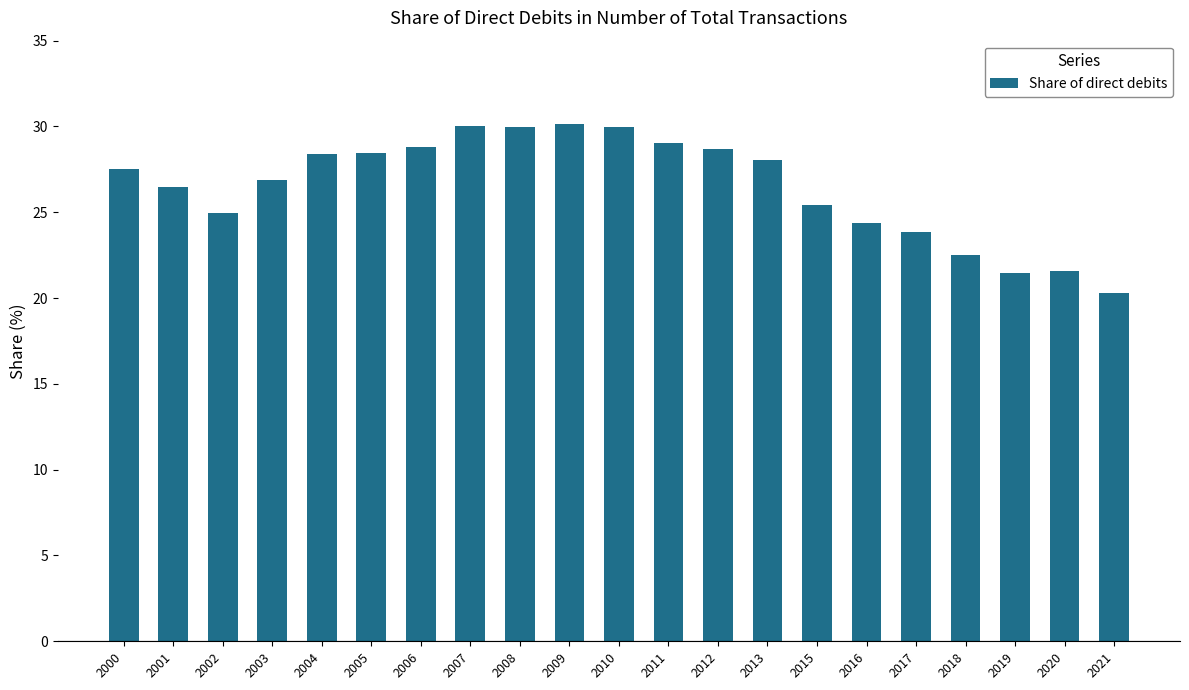

What is the maximum value shown in the chart?

30.2